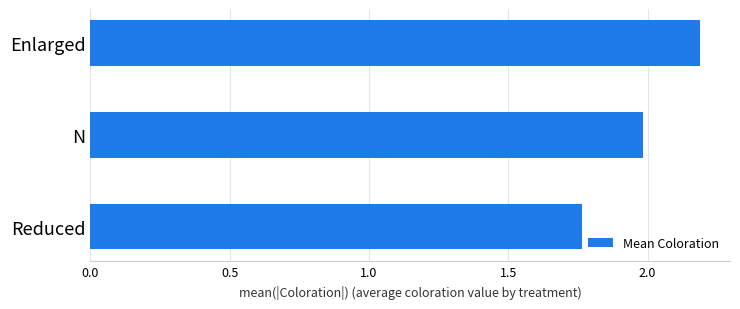

Which category has the highest value across all series?

Enlarged